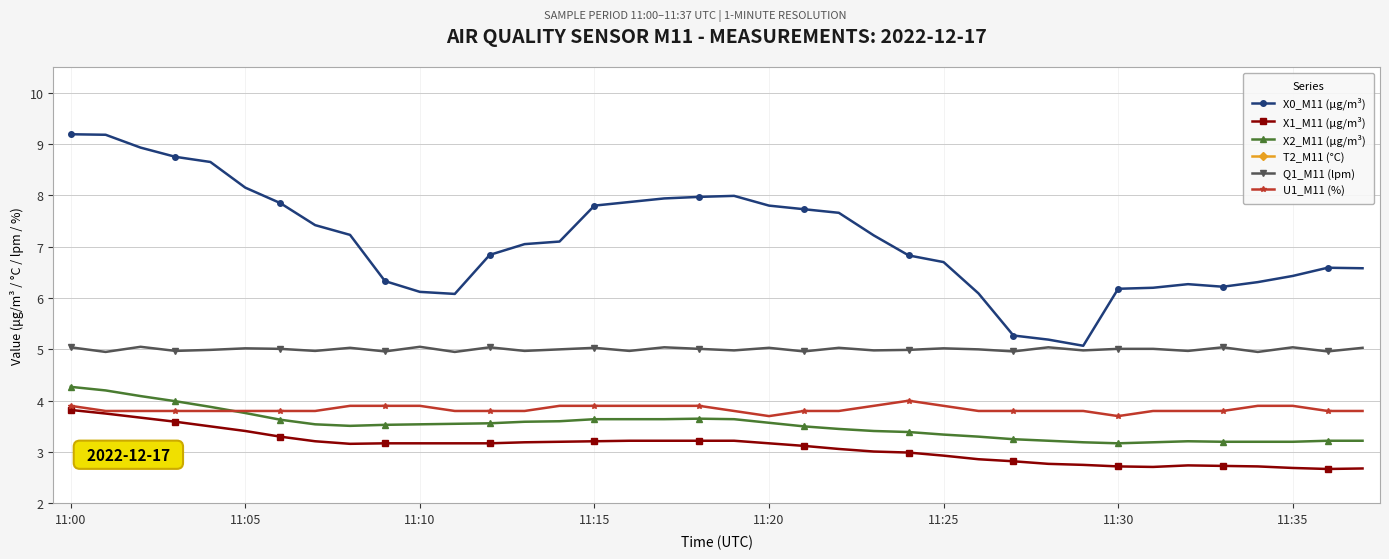

What is the value of the X2_M11 (μg/m³) point at the 20th from the left?

3.6